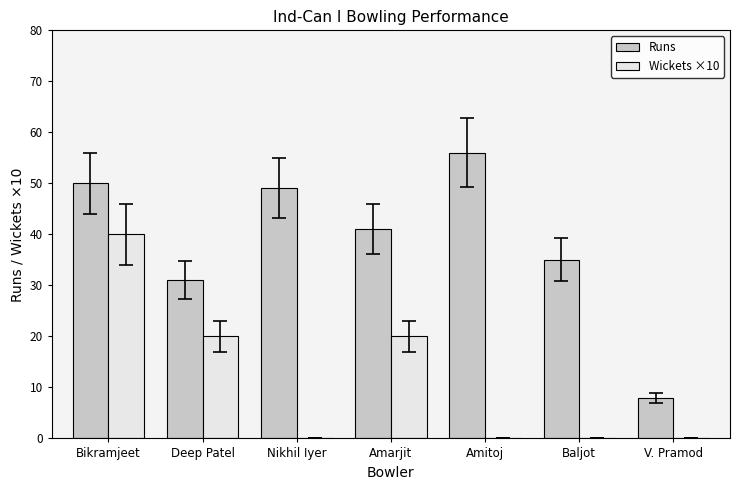

Reading right to left, extract all data points from this chart.

Runs: 8	35	56	41	49	31	50
Wickets ×10: 0	0	0	20	0	20	40